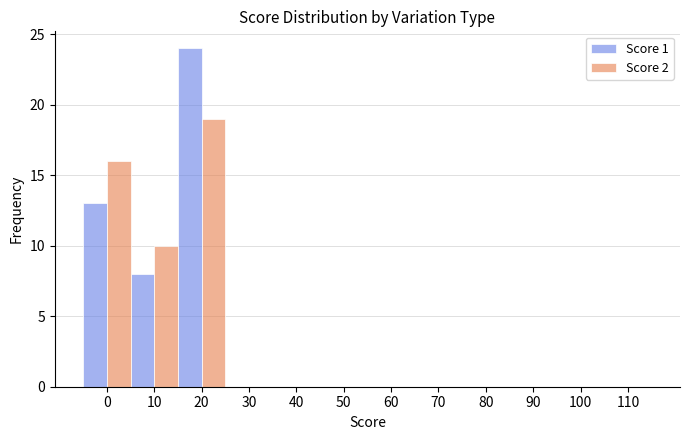

At which category is the sum across all series the highest?

20